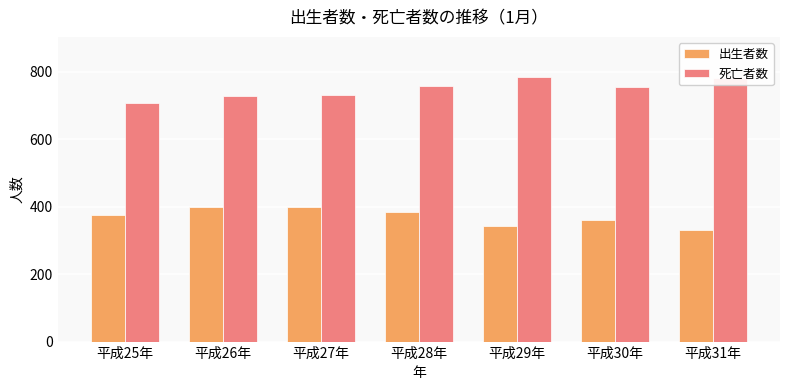

At which label does 死亡者数 first exceed 754?

平成28年